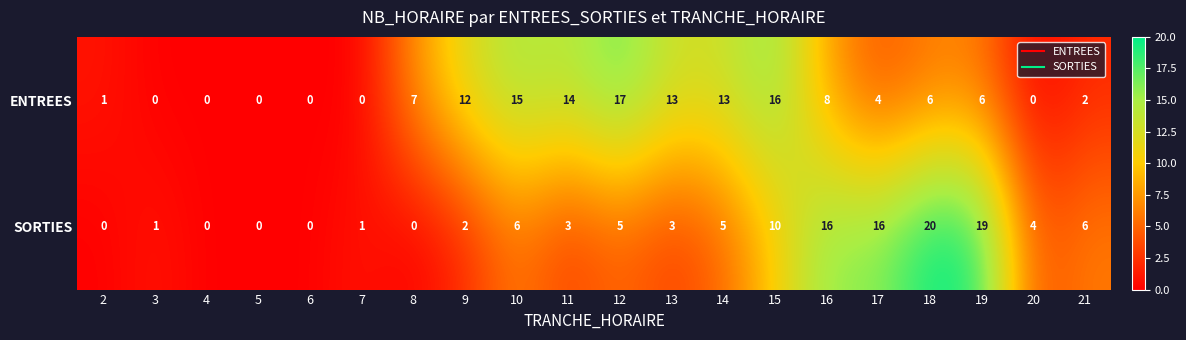

What is the spread (max minus min) of values at 11?

11